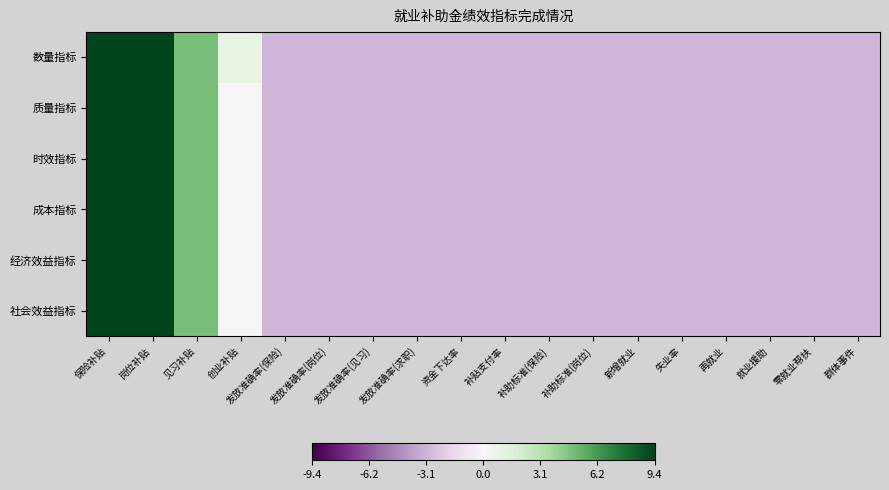

What is the minimum value shown in the chart?

-3.0